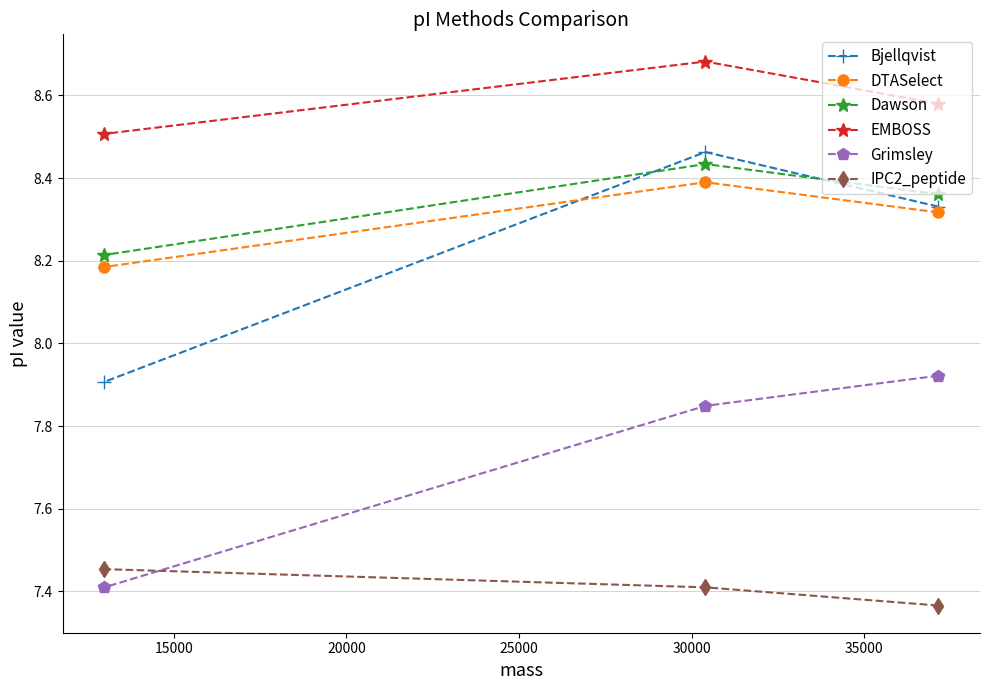

What is the smallest value displayed?

7.4